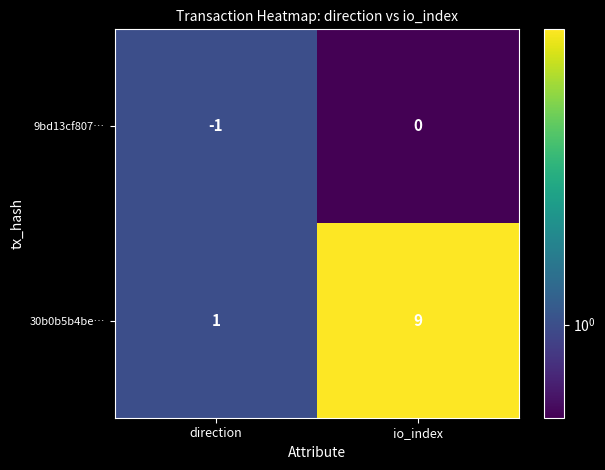

At io_index, list the series in order from largest to smallest.

30b0b5b4be…, 9bd13cf807…